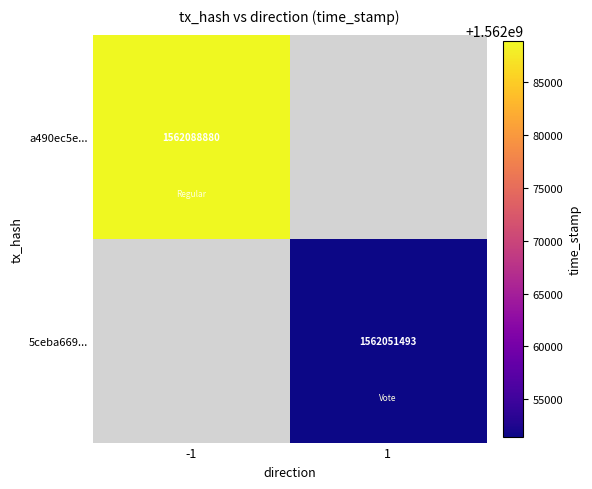

Is it true that a490ec5e... equals 830406542 at -1?

False